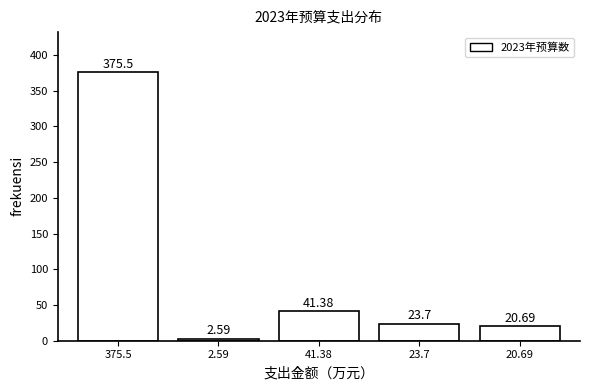

Rank the categories by value from highest to lowest.

375.5, 41.38, 23.7, 20.69, 2.59